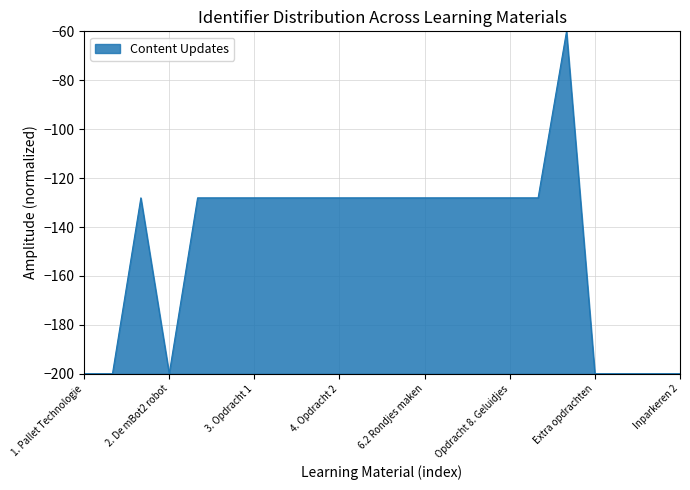

What is the maximum value shown in the chart?

-60.0